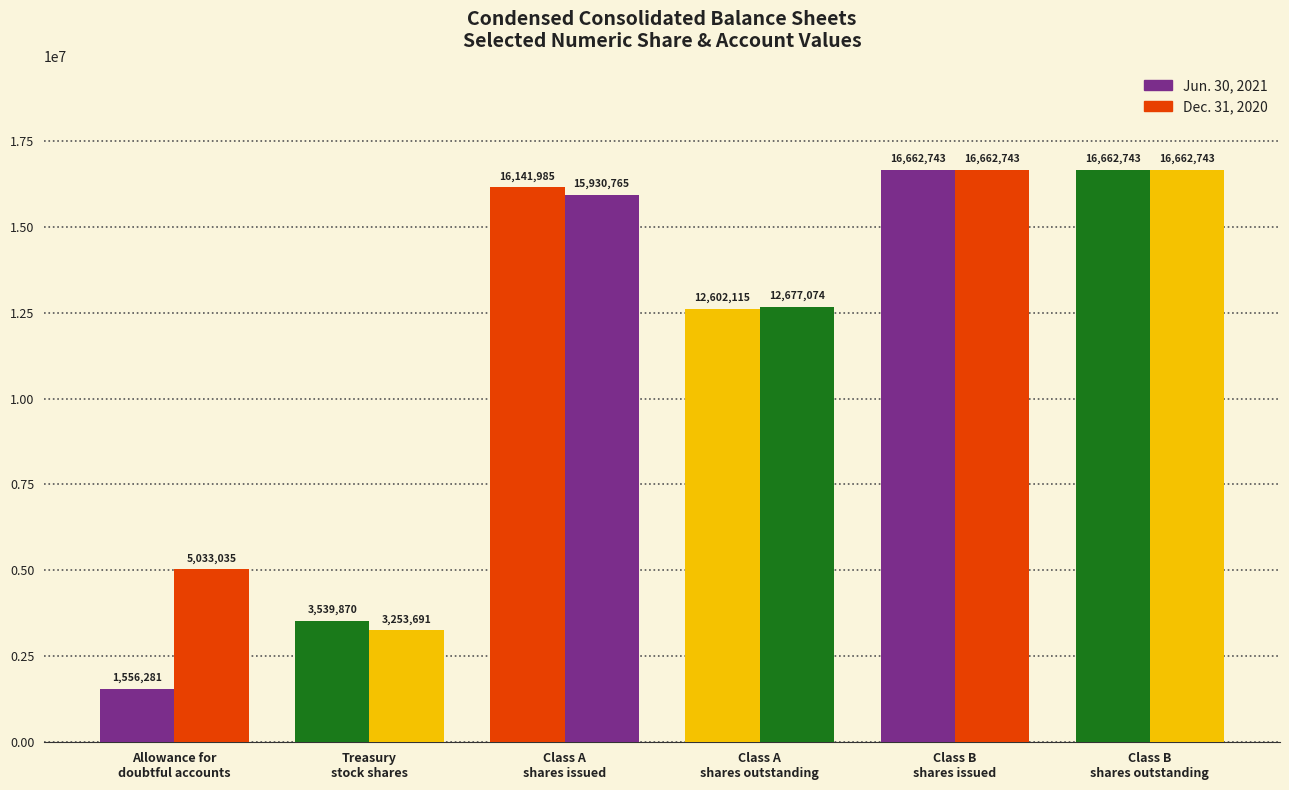

Are the bars grouped side by side (vs. stacked)?

Yes